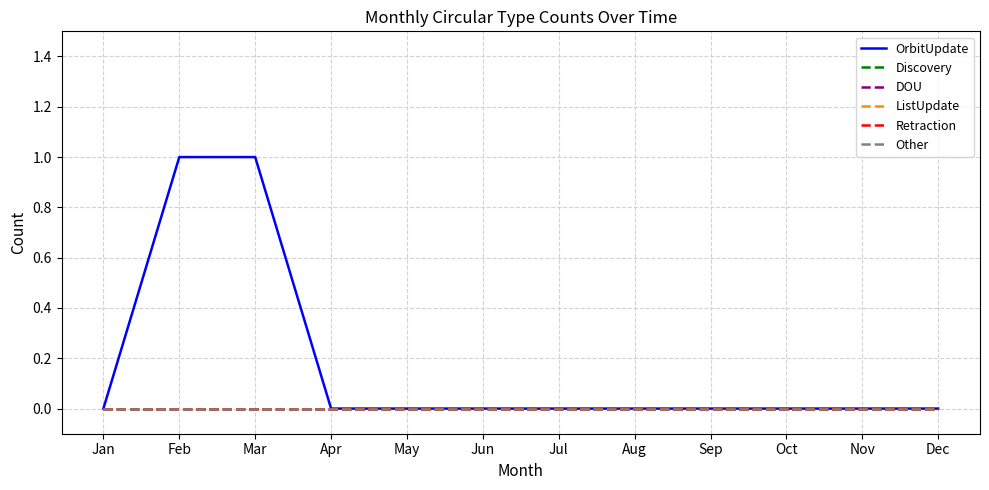

Is it true that ListUpdate equals 0 at Apr?

True